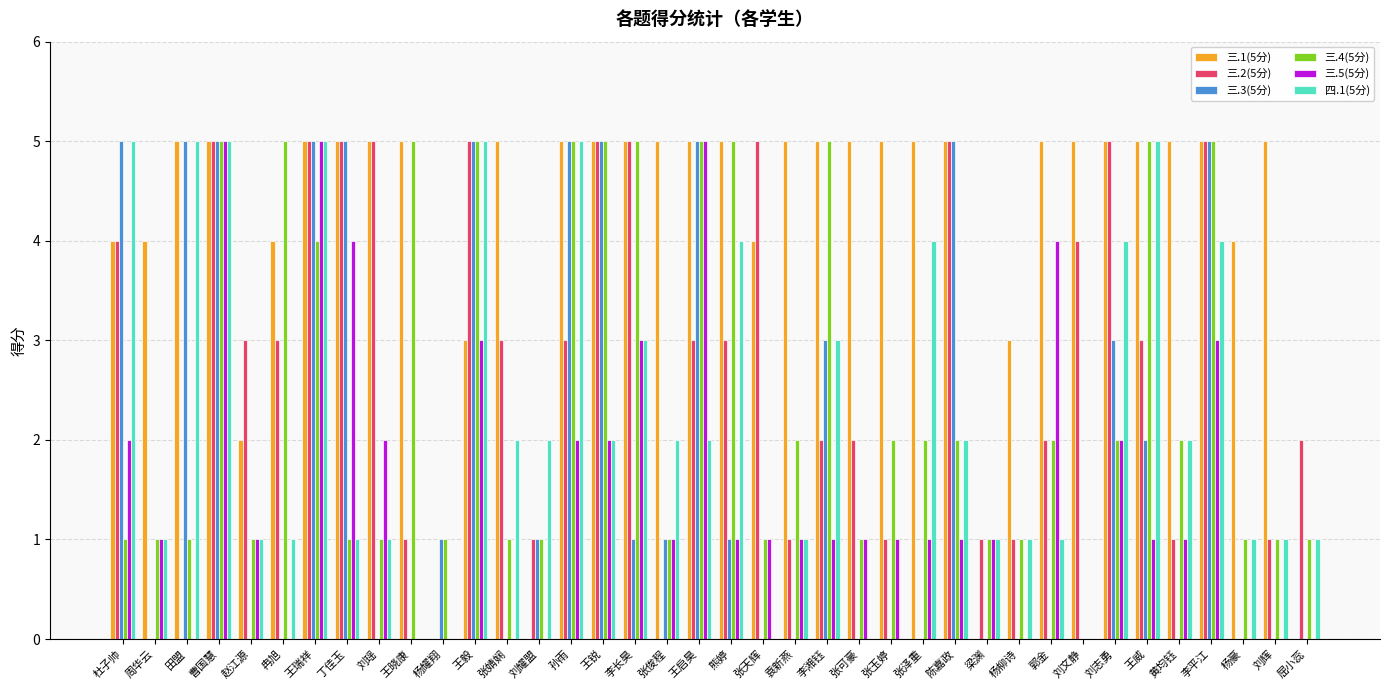

Which series changed the most between 田盟 and 王威?

三.4(5分)